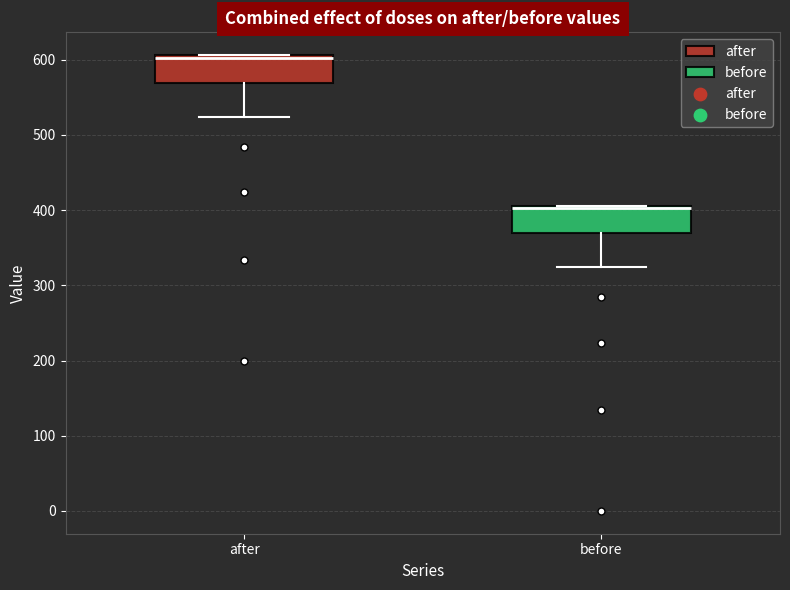

Reading left to right, transcribe this box plot: for each box, give where its median line is, the range the box spans, and where its two whiskers end, as read against the y-axis. The values are not printed on the chart, so give them approximately, as read against the axis.

after: median 600, box 570 to 610, whiskers 520 to 610
before: median 400, box 370 to 410, whiskers 320 to 410